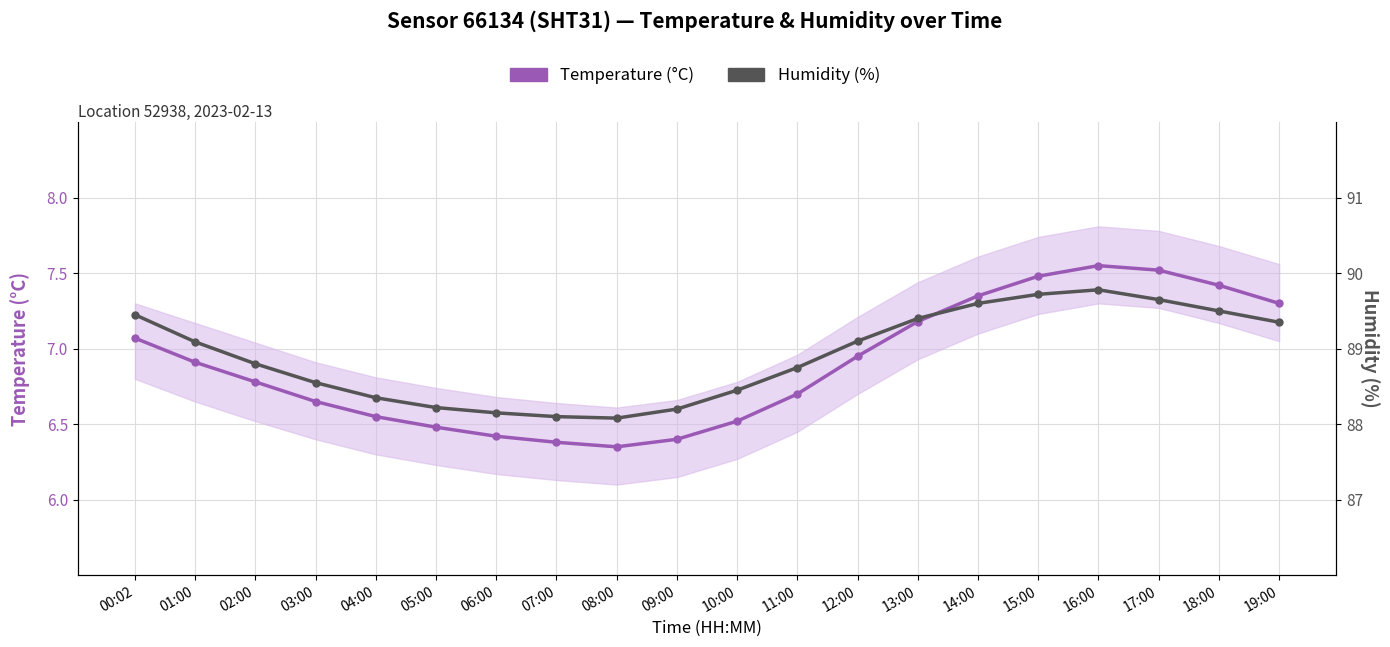

True or false: Humidity (%) has a value of 57.3 at 05:00.

False